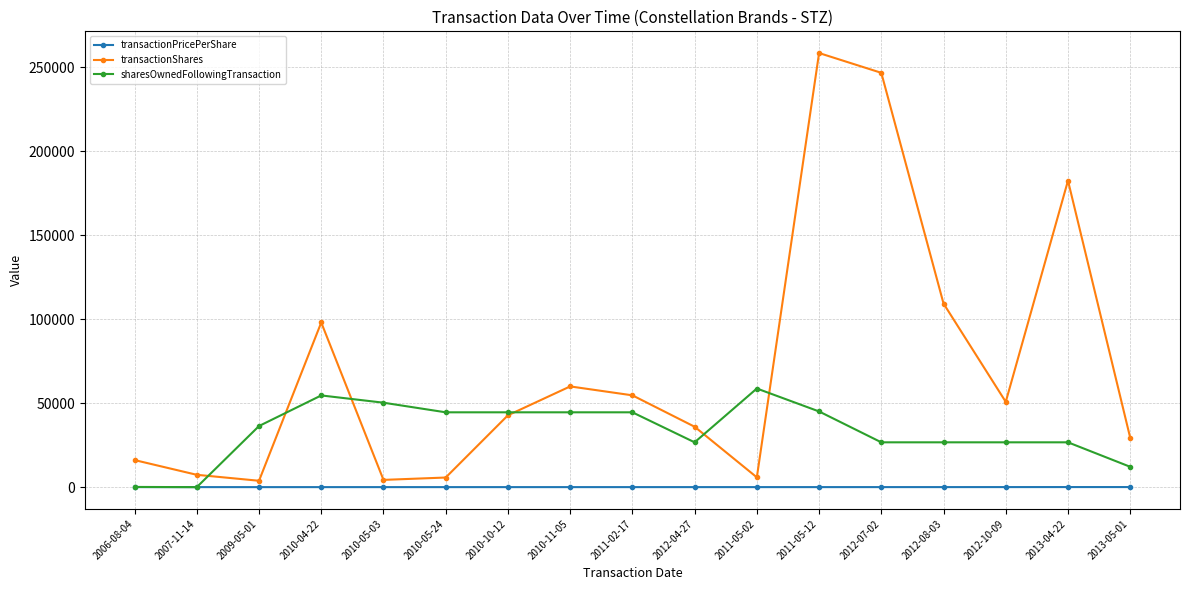

What is the label of the 7th point from the left?

2010-10-12